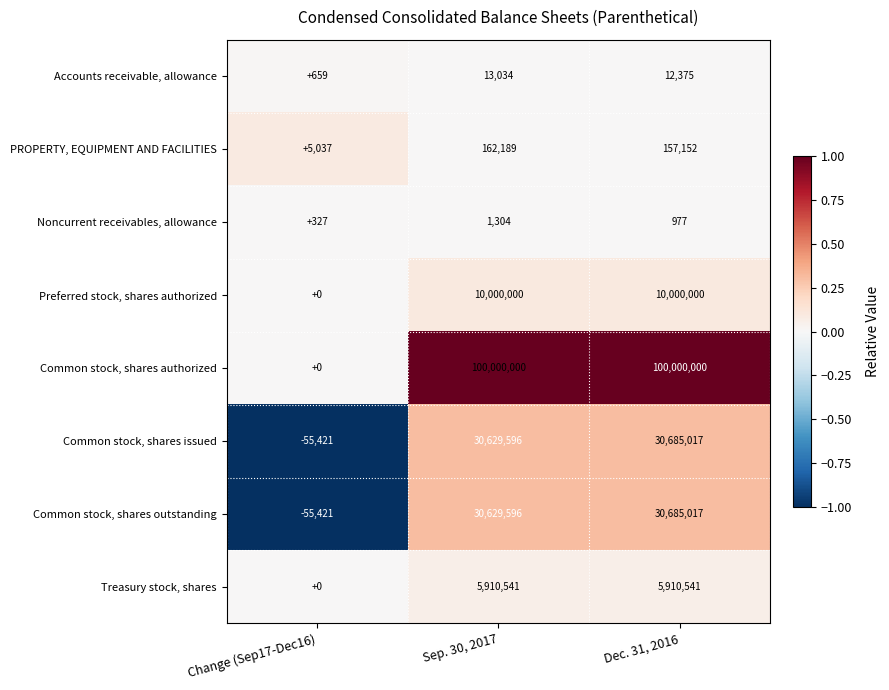

What is the greatest value displayed?

100000000